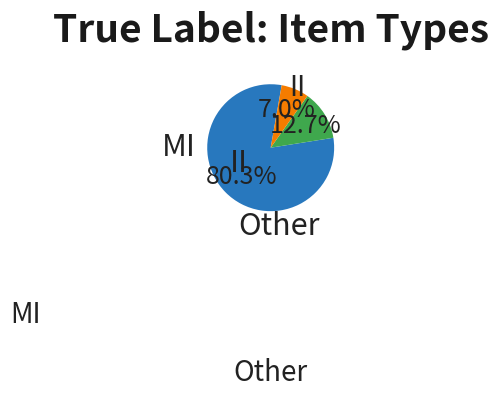

Is there any slice that represents more than half of the pie?

Yes